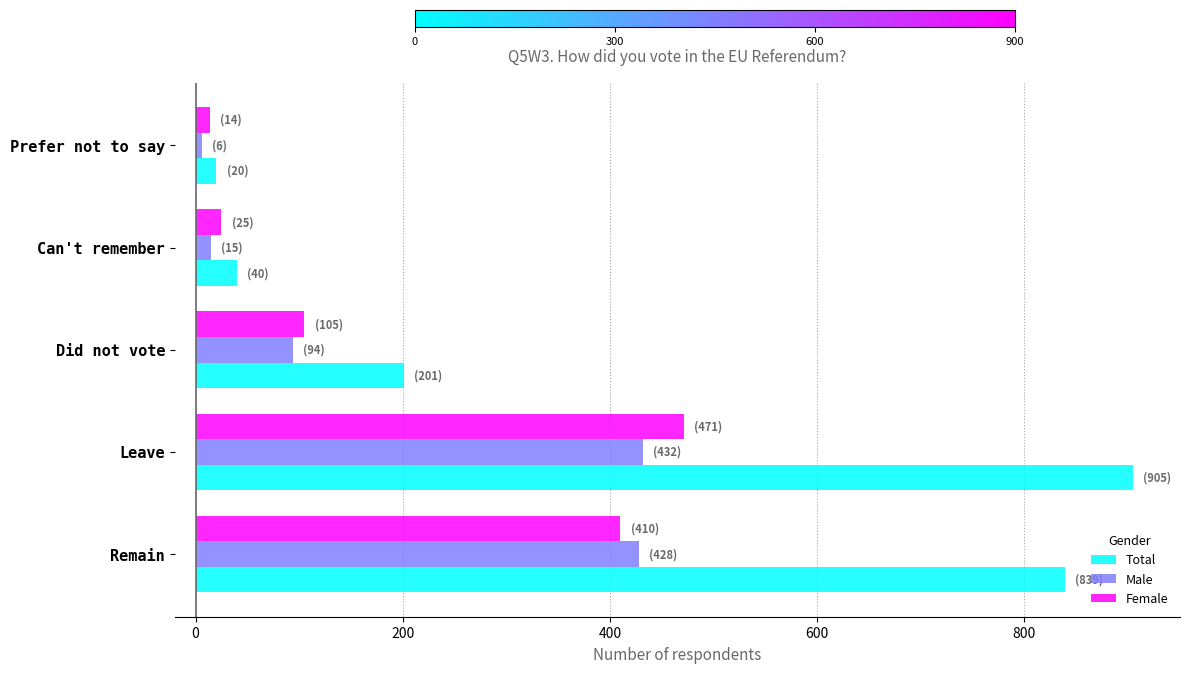

True or false: Total has a value of 599 at Leave.

False